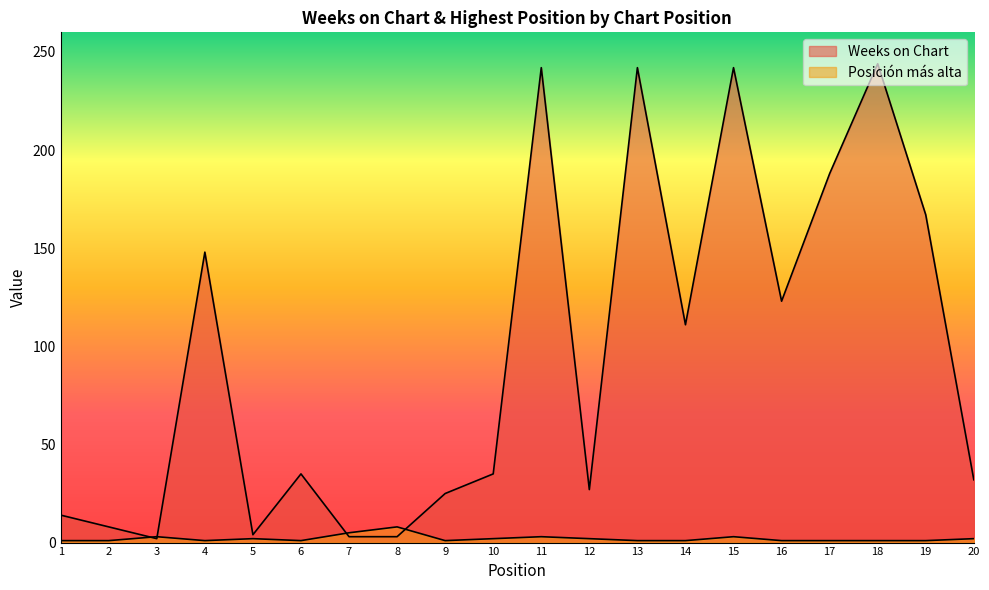

The value of Posición más alta at 16 is 1. True or false?

True